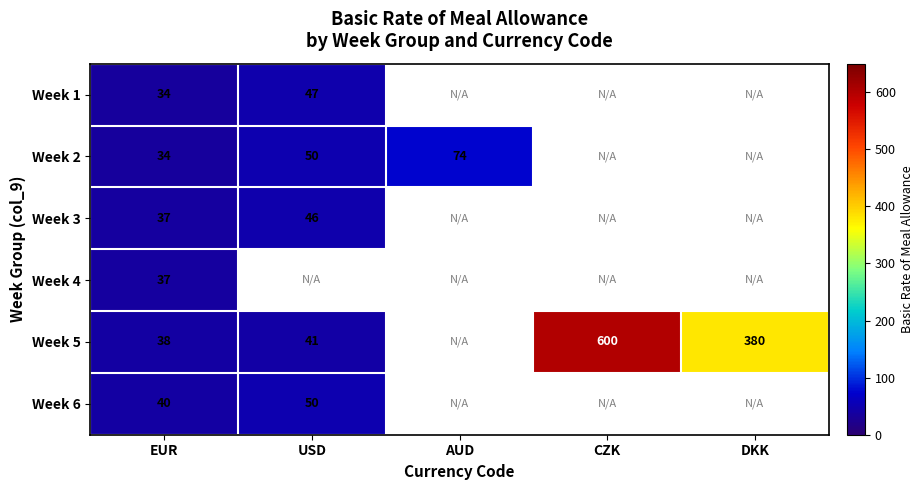

What is the difference between the Week 2 values at USD and AUD?

24.0